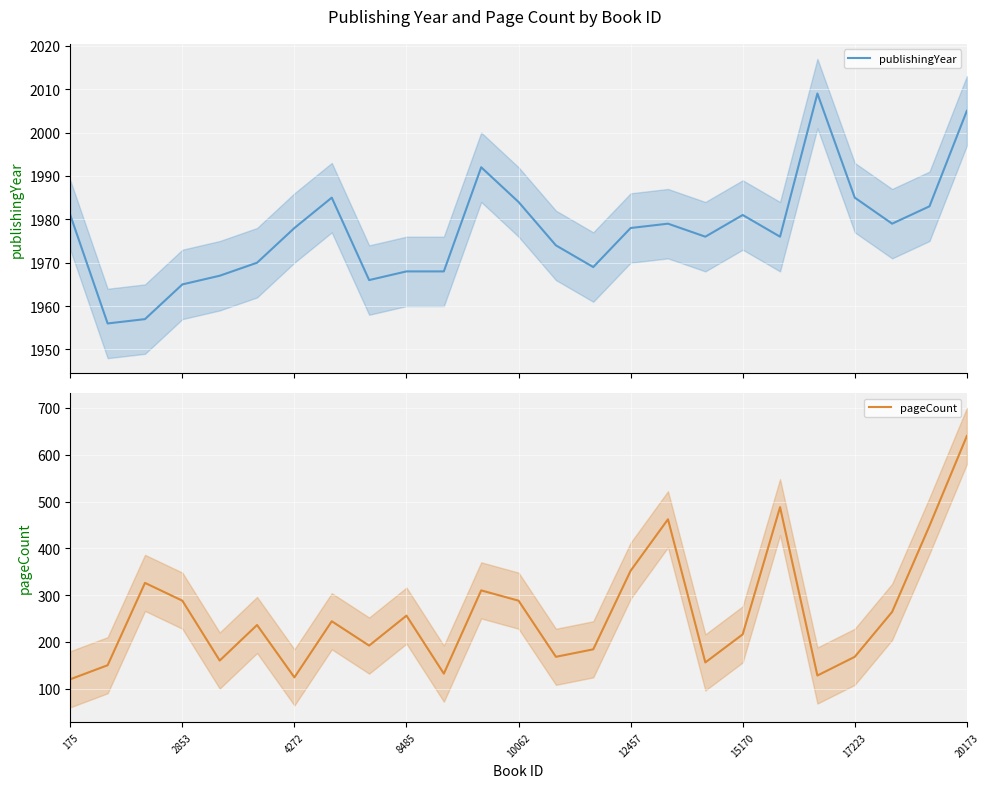

Rank the series by their average value, from highest to lowest.

publishingYear, pageCount